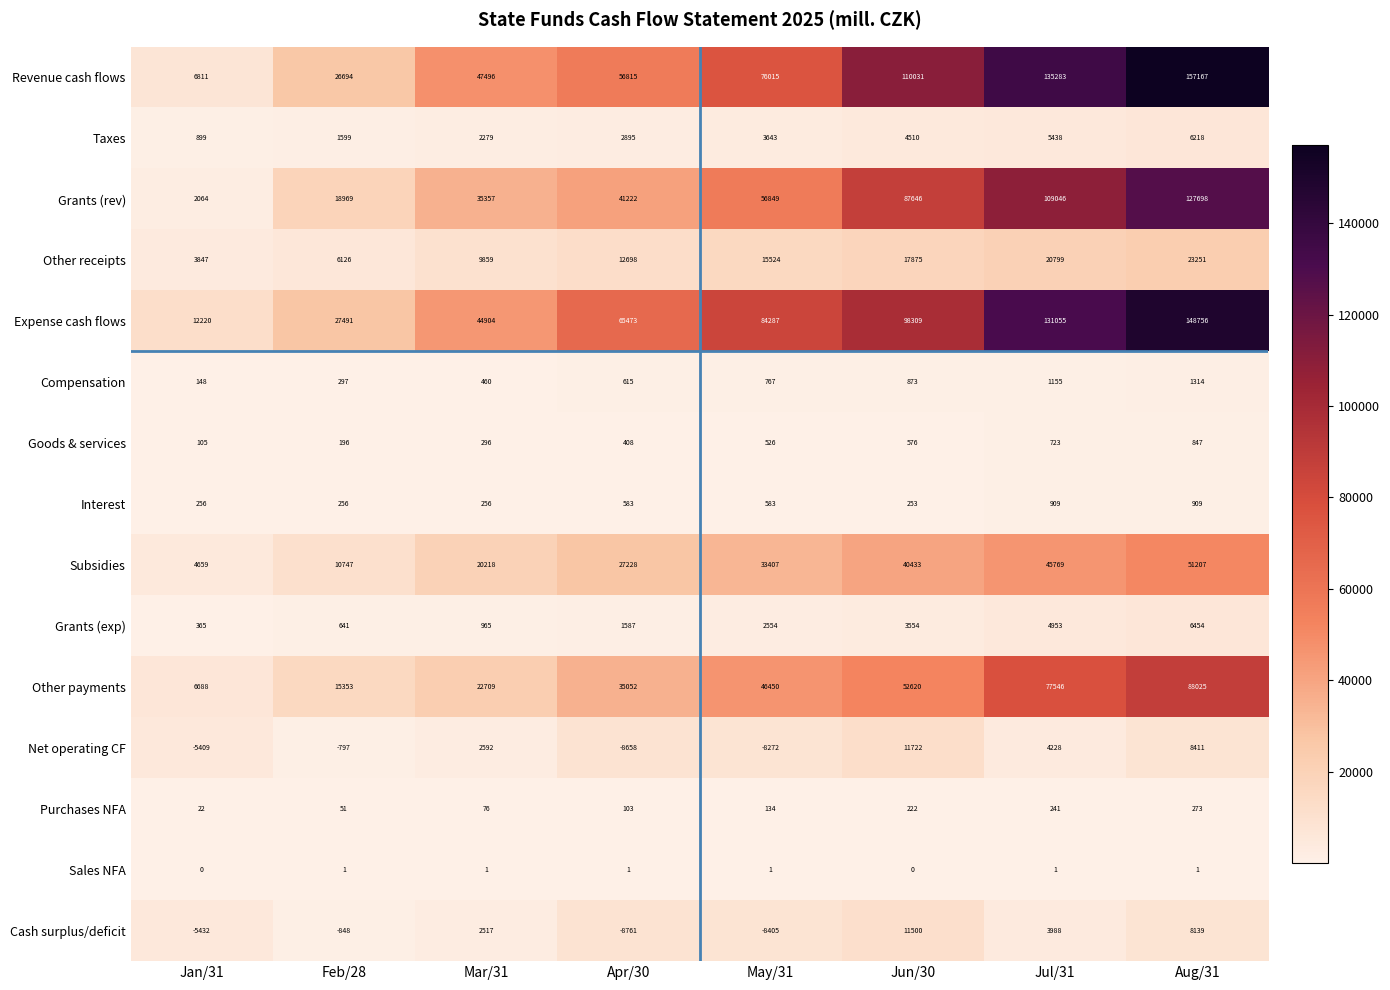

What is the difference between the maximum and minimum values in the Cash surplus/deficit series?

20261